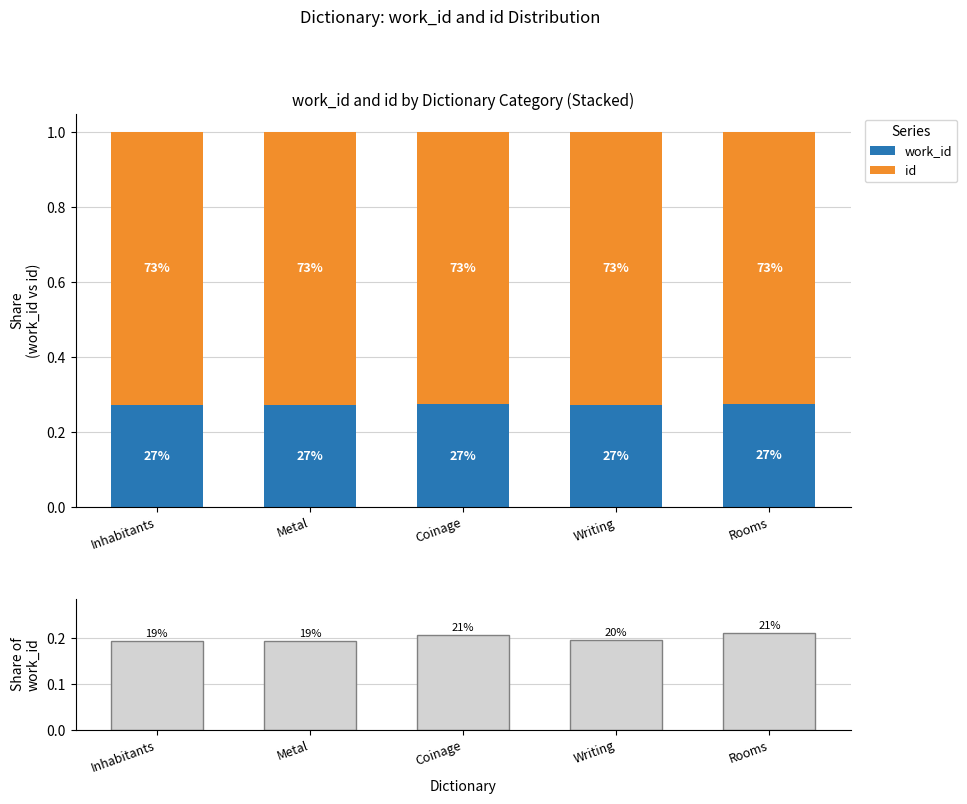

How many id values are between 0 and 1?

5